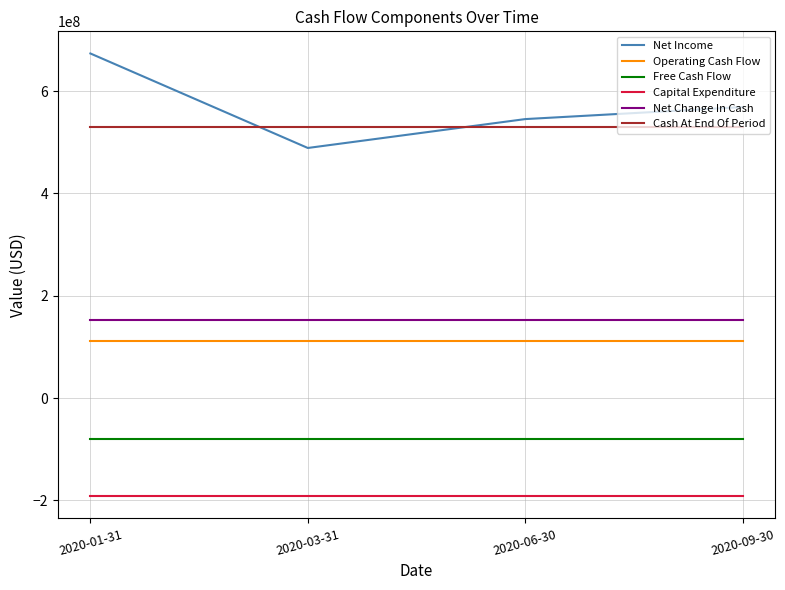

Is it true that Capital Expenditure equals -191845250 at 2020-09-30?

True